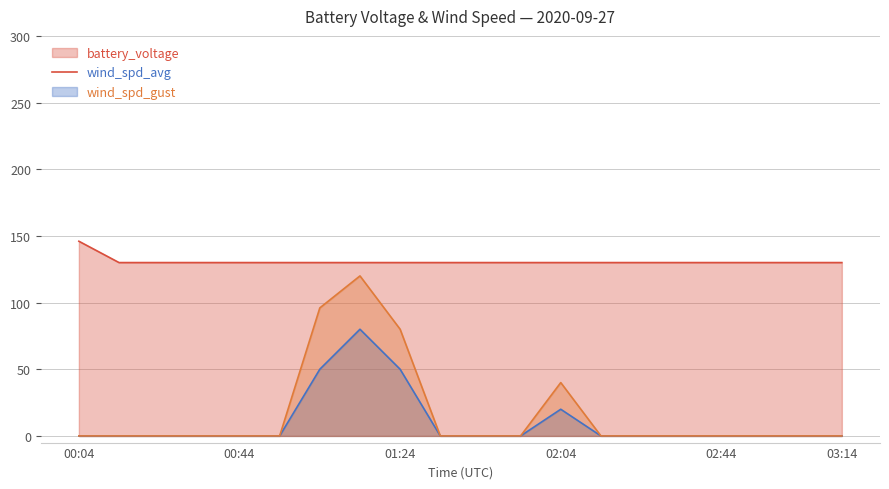

What is the sum of all values?

2616.0